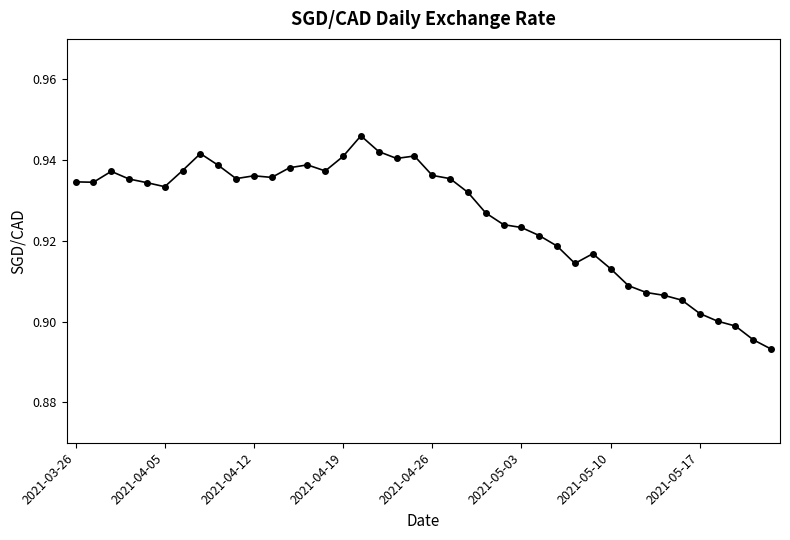

Count the values in the range 0 to 1.

40